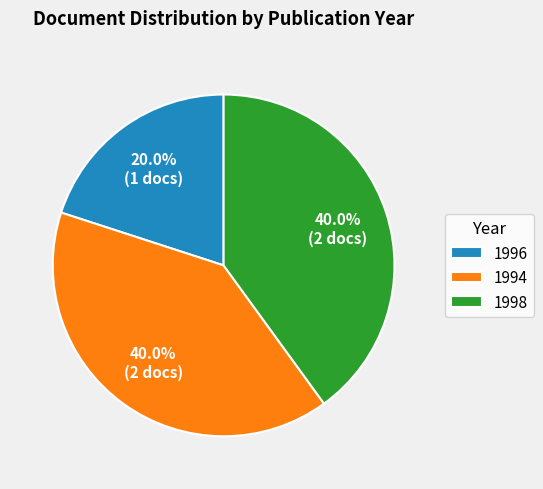

Count the number of slices in the pie.

3